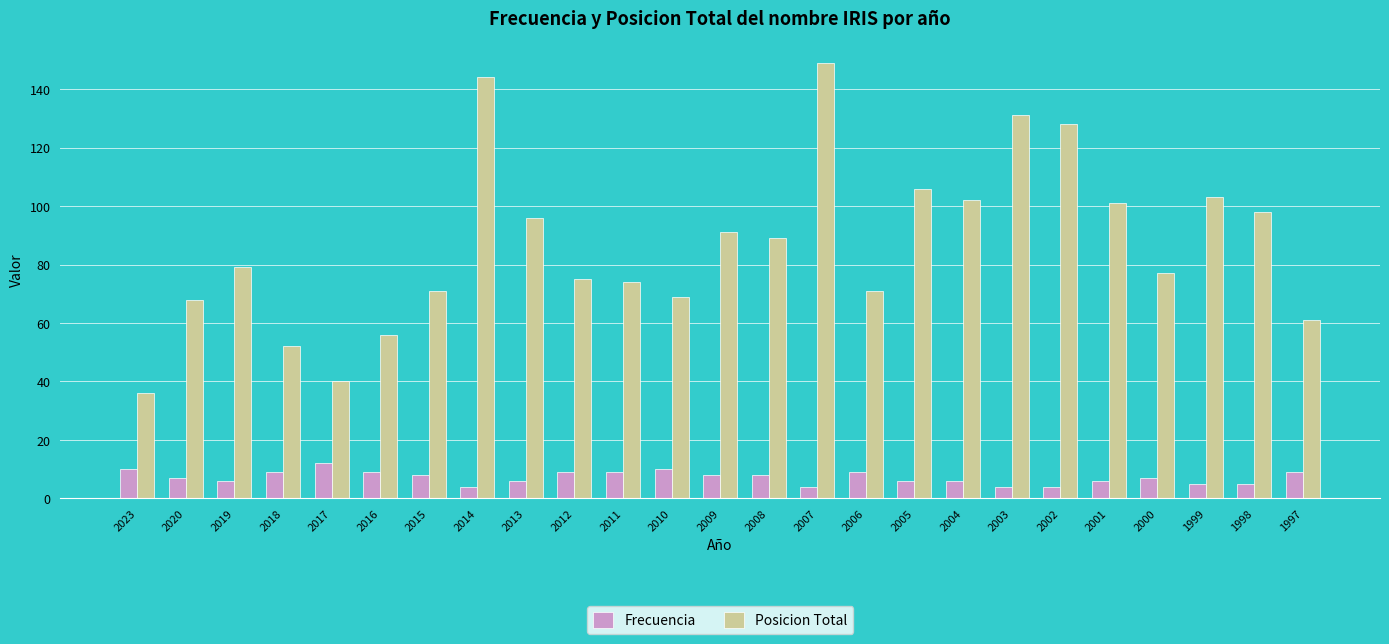

What is the total value across all series at 2010?

79